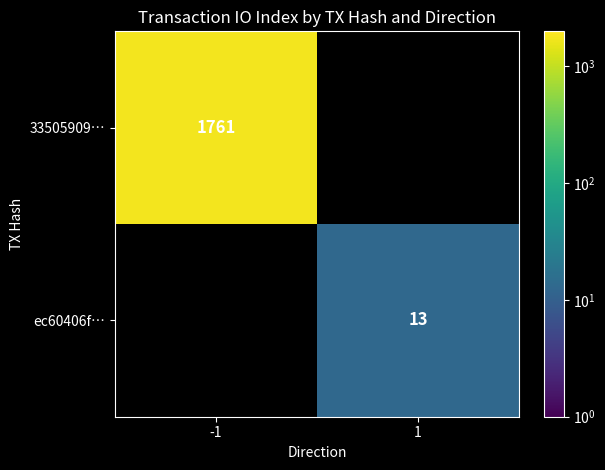

Is it true that ec60406f… equals 13 at 1?

True